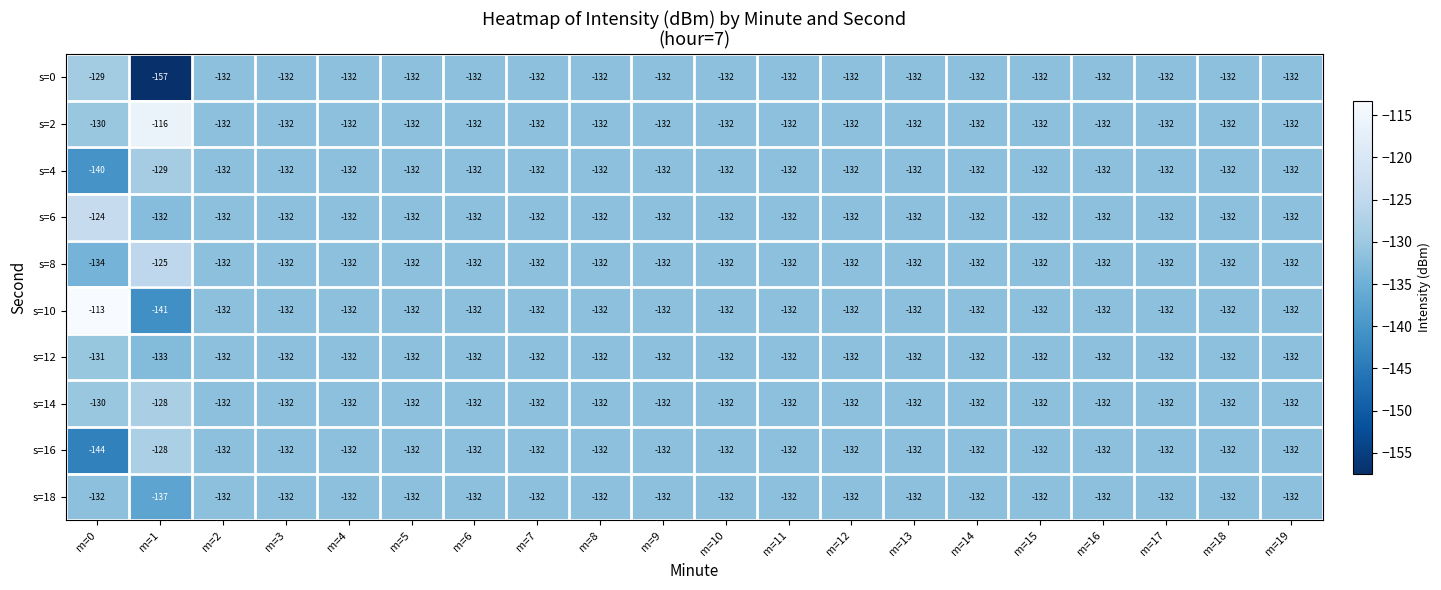

What is the sum of the s=0 values at m=0 and m=15?

-261